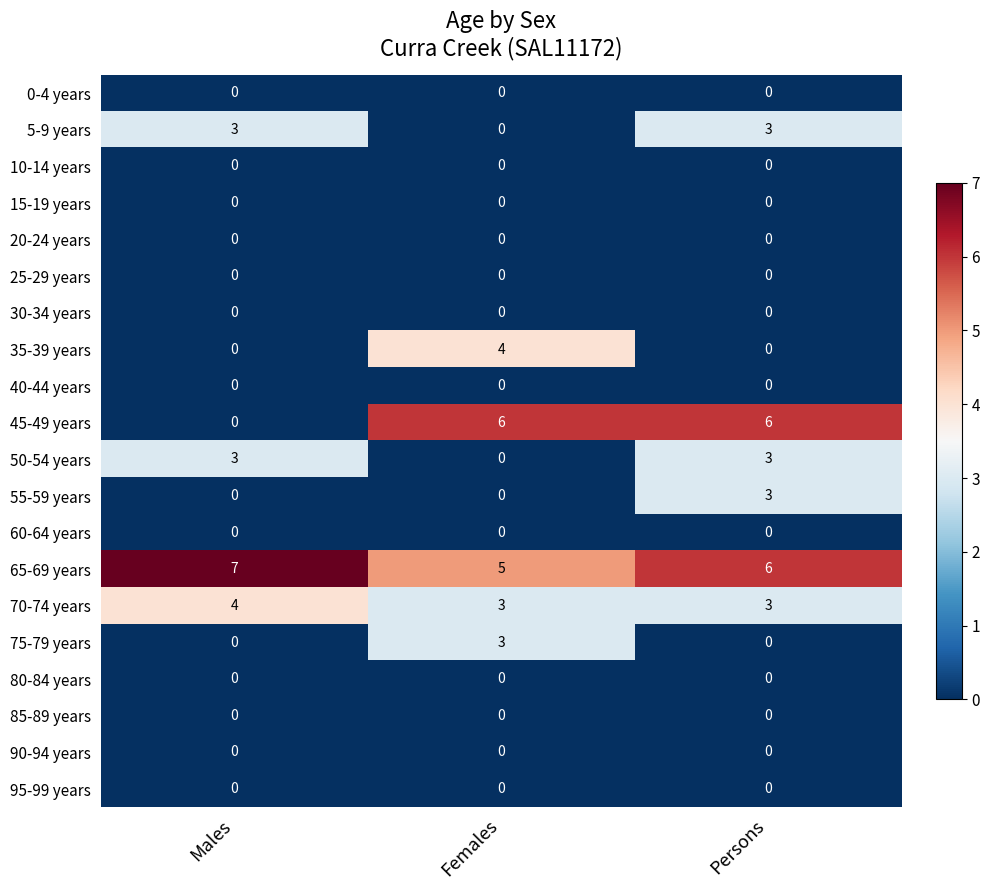

Which series has the widest spread of values?

45-49 years